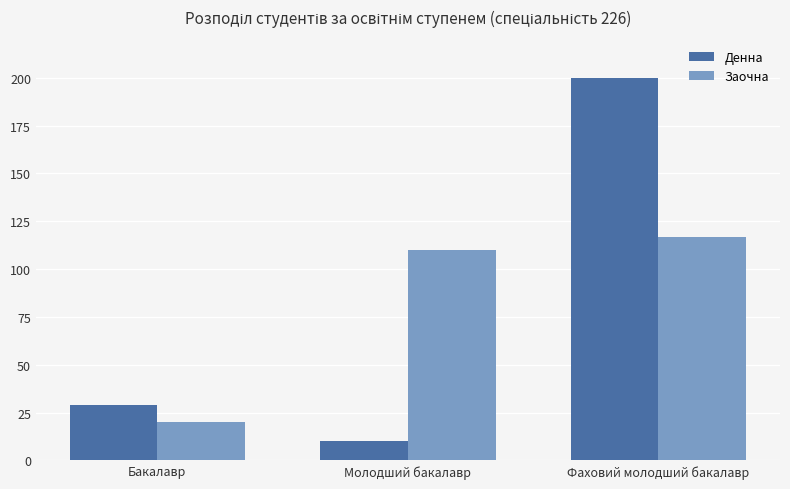

At which category does the chart reach its peak across all series?

Фаховий молодший бакалавр